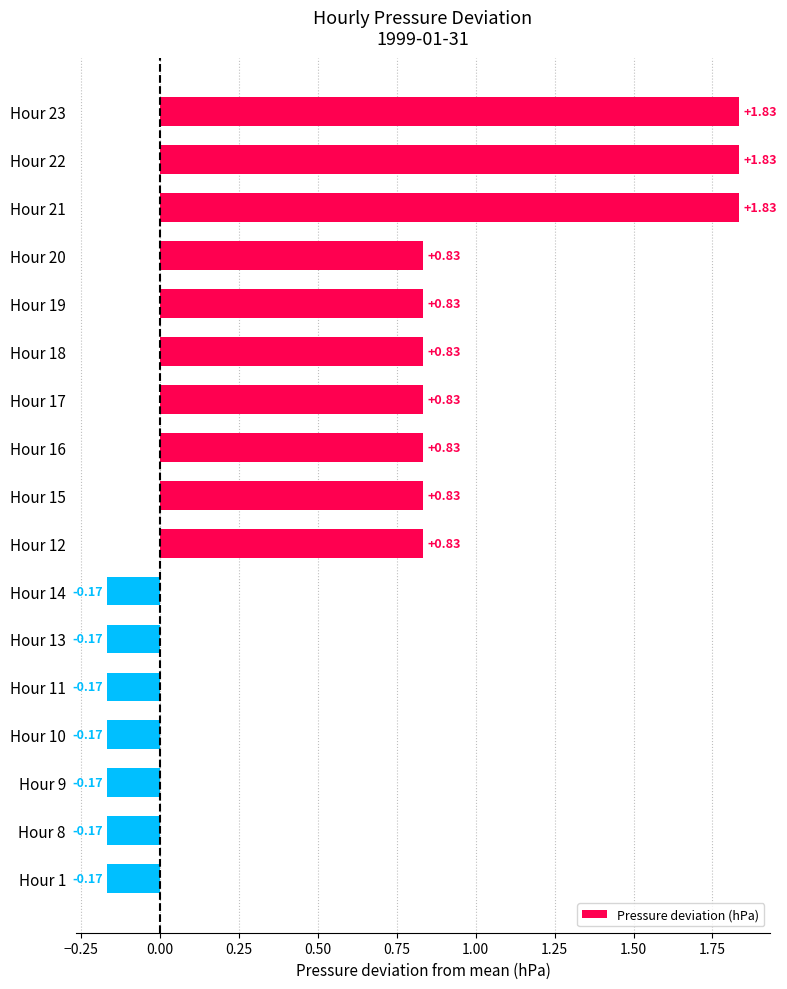

What is the change in value from Hour 23 to Hour 17?

-1.0